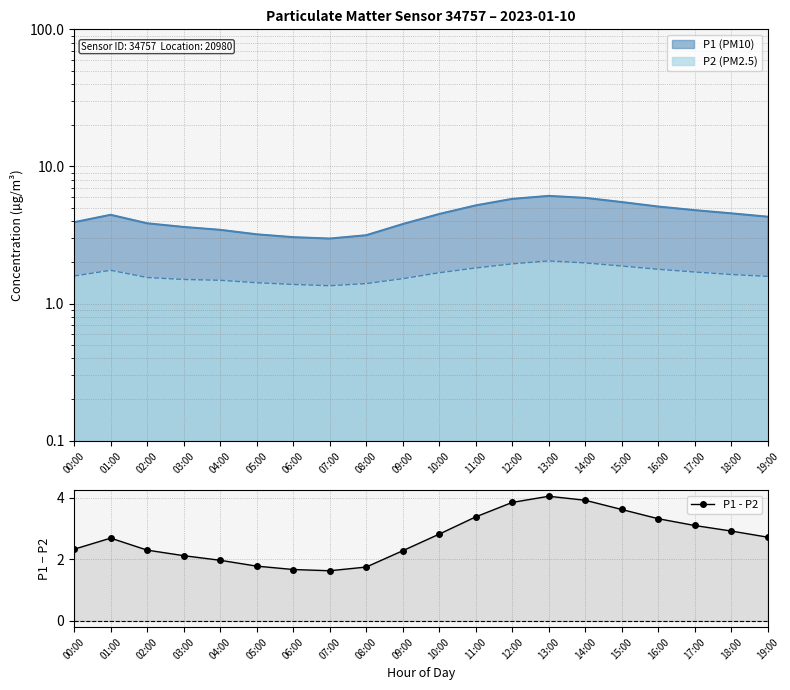

Where is the first local maximum?

01:00